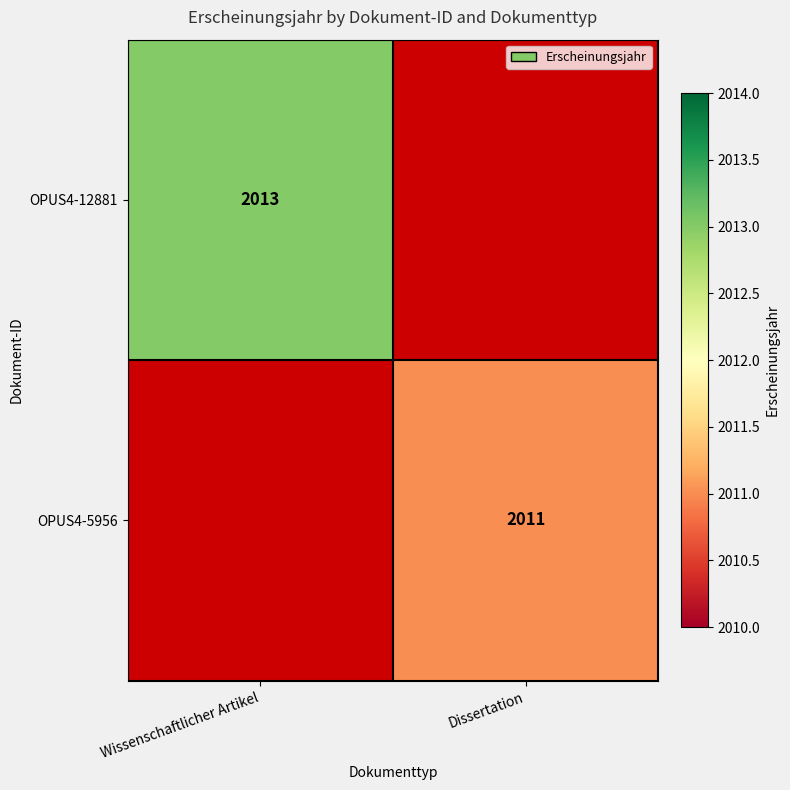

How many categories are shown in the chart?

2